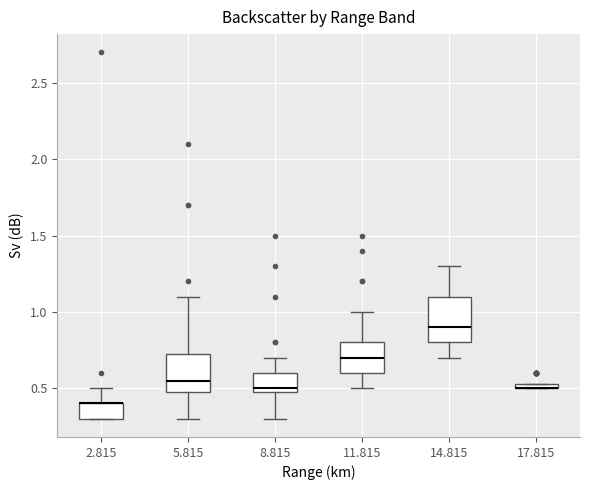

Where does the upper whisker of the box at x = 14.815 end on the y-axis? The values are not printed on the chart, so give them approximately, as read against the axis.

1.30